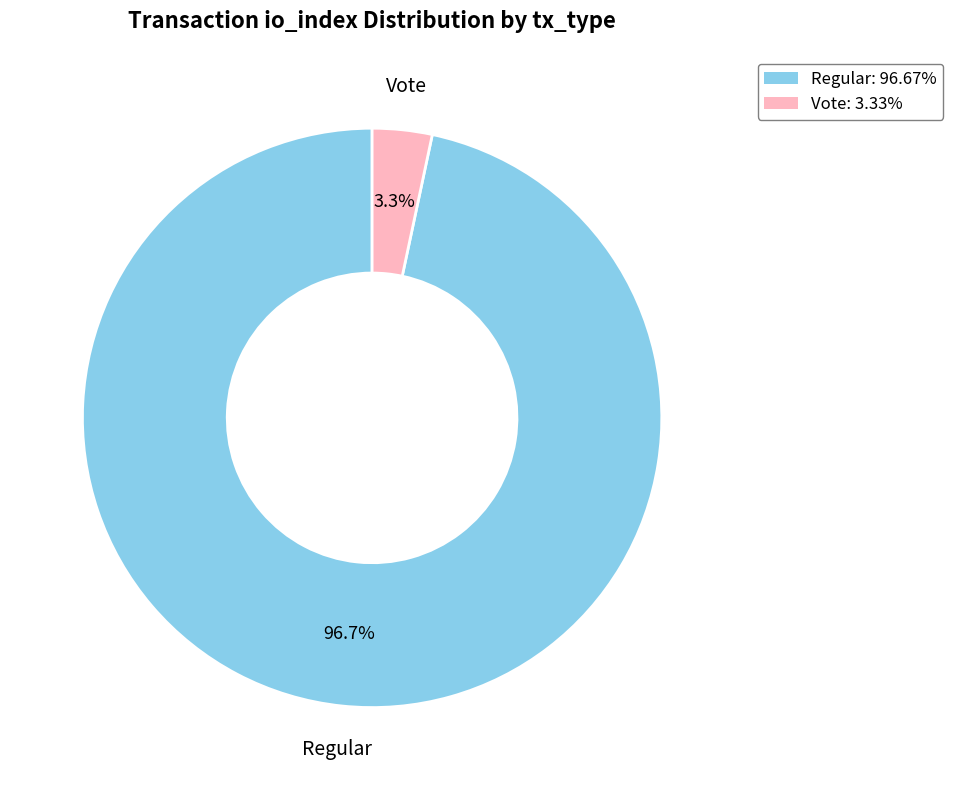

Between Vote and Regular, which is larger?

Regular